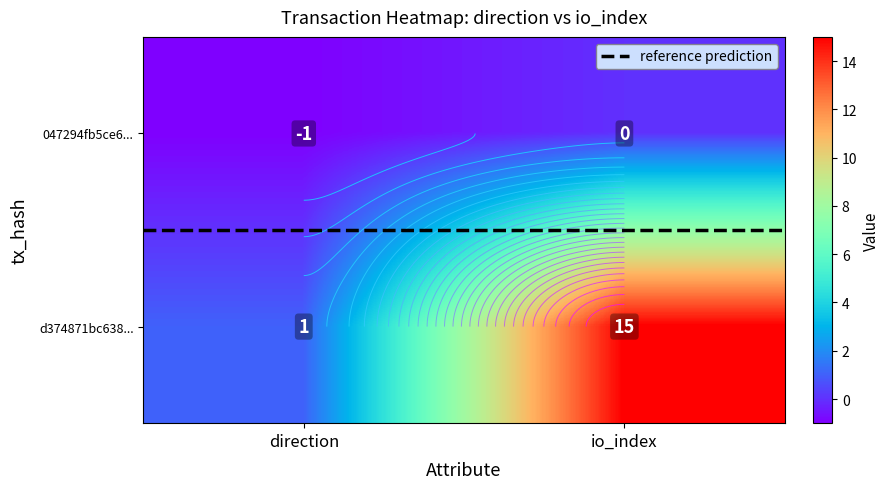

Which series has the largest total across all categories?

d374871bc638955bba41324d073560eacfdb504